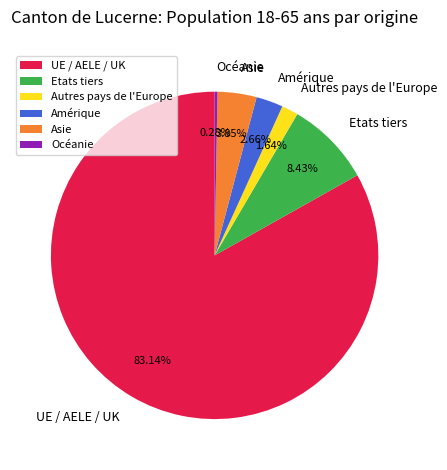

Is the sum of Asie and Océanie greater than half?

No